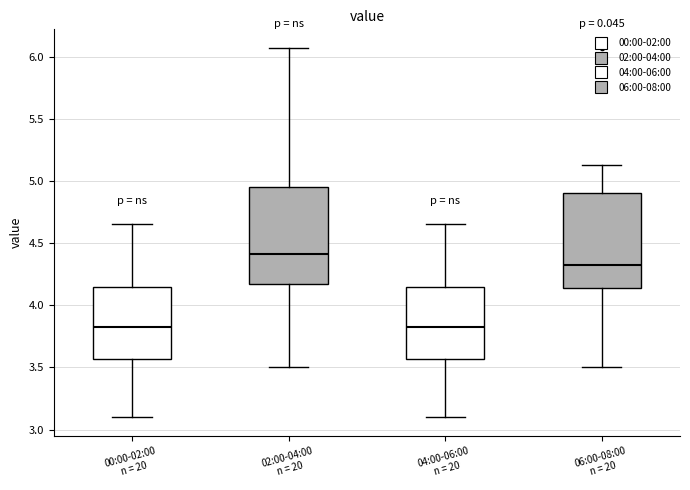

Reading left to right, transcribe this box plot: for each box, give where its median line is, the range the box spans, and where its two whiskers end, as read against the y-axis. The values are not printed on the chart, so give them approximately, as read against the axis.

00:00-02:00 n = 20: median 3.85, box 3.55 to 4.15, whiskers 3.10 to 4.65
02:00-04:00 n = 20: median 4.40, box 4.15 to 4.95, whiskers 3.50 to 6.05
04:00-06:00 n = 20: median 3.85, box 3.55 to 4.15, whiskers 3.10 to 4.65
06:00-08:00 n = 20: median 4.30, box 4.15 to 4.90, whiskers 3.50 to 5.15